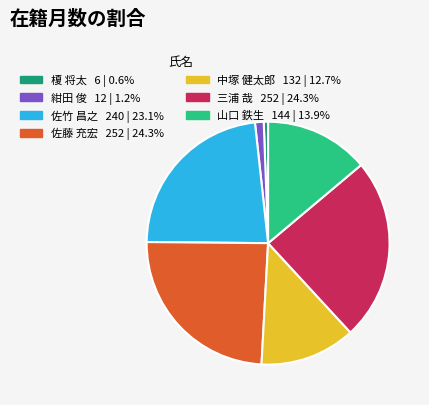

The 山口 鉄生 slice represents 23% of the pie. True or false?

False